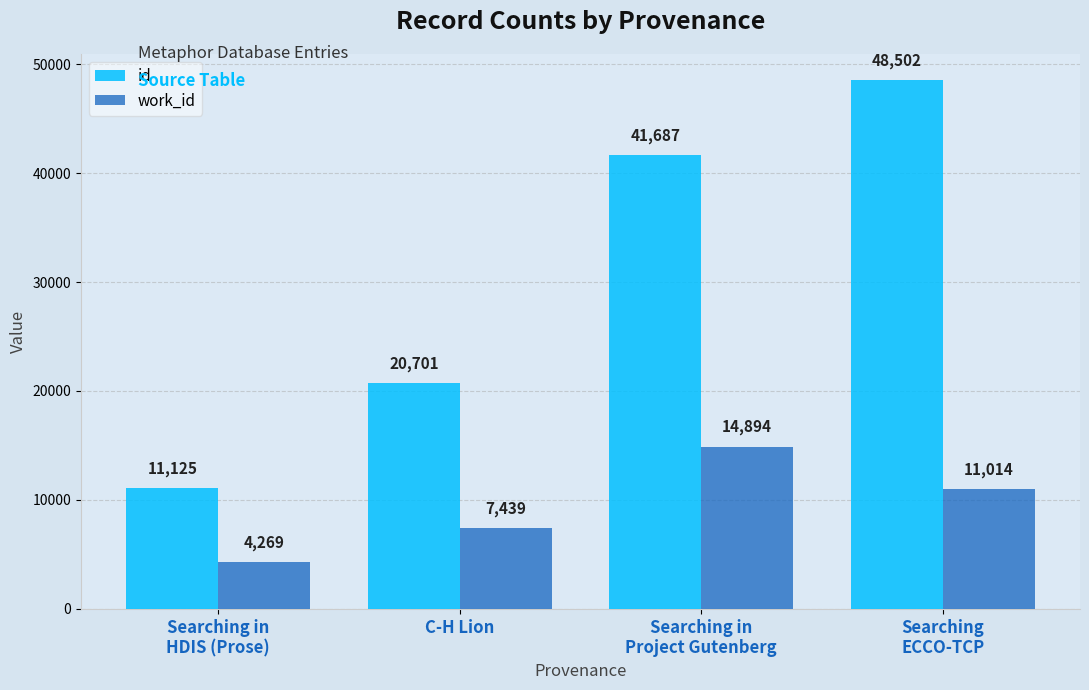

Are the bars horizontal?

No